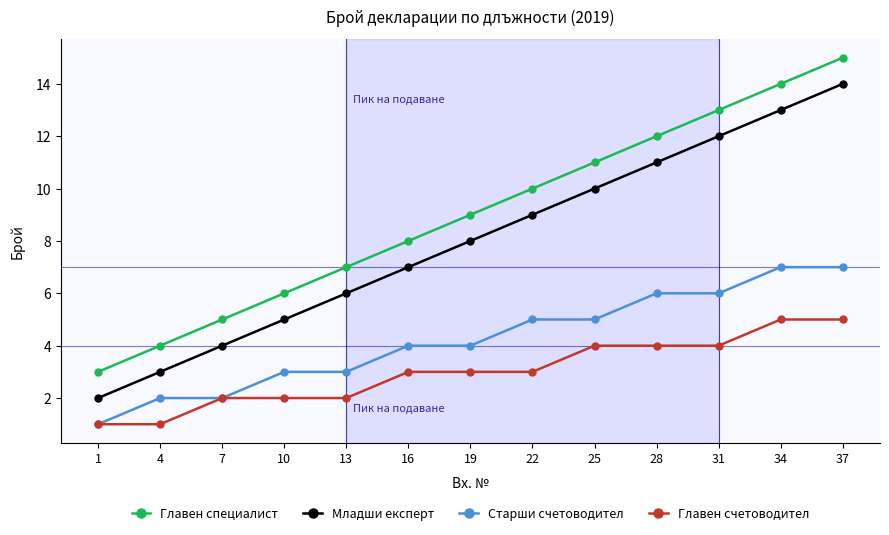

True or false: Старши счетоводител and Младши експерт intersect in this chart.

False